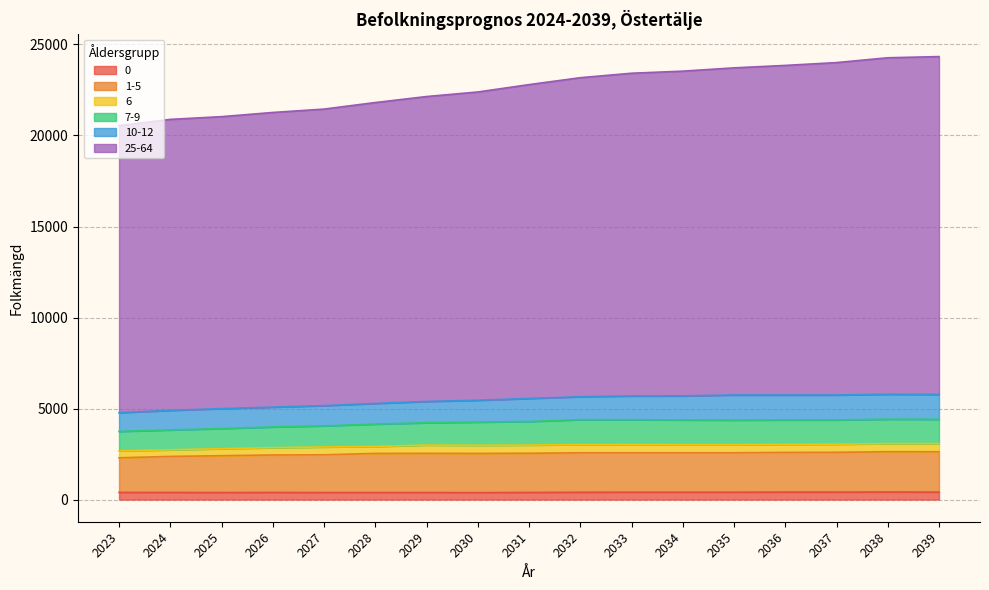

What is the difference between the 1-5 values at 2024 and 2030?

165